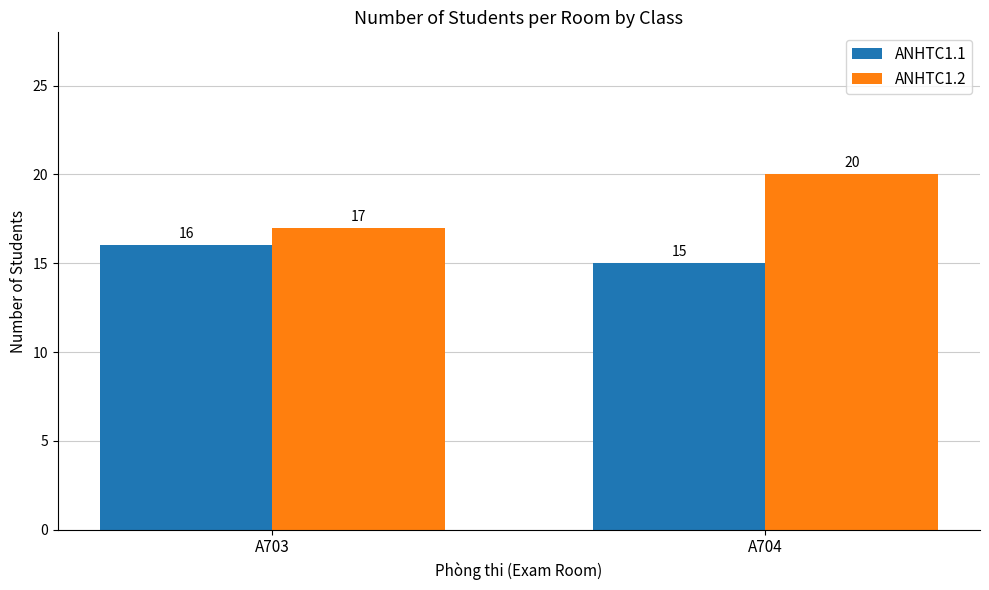

Is it true that ANHTC1.1 equals 26 at A704?

False